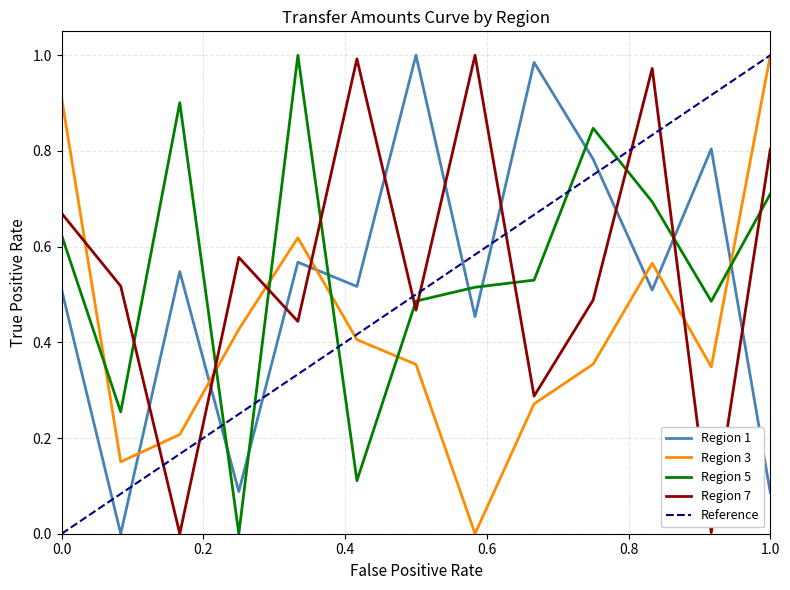

Reading left to right, what are all the values shown in this chart?

Region 1: 0.5	0.0	0.5	0.1	0.6	0.5	1.0	0.5	1.0	0.8	0.5	0.8	0.1
Region 3: 0.9	0.2	0.2	0.4	0.6	0.4	0.4	0.0	0.3	0.4	0.6	0.3	1.0
Region 5: 0.6	0.3	0.9	0.0	1.0	0.1	0.5	0.5	0.5	0.8	0.7	0.5	0.7
Region 7: 0.7	0.5	0.0	0.6	0.4	1.0	0.5	1.0	0.3	0.5	1.0	0.0	0.8